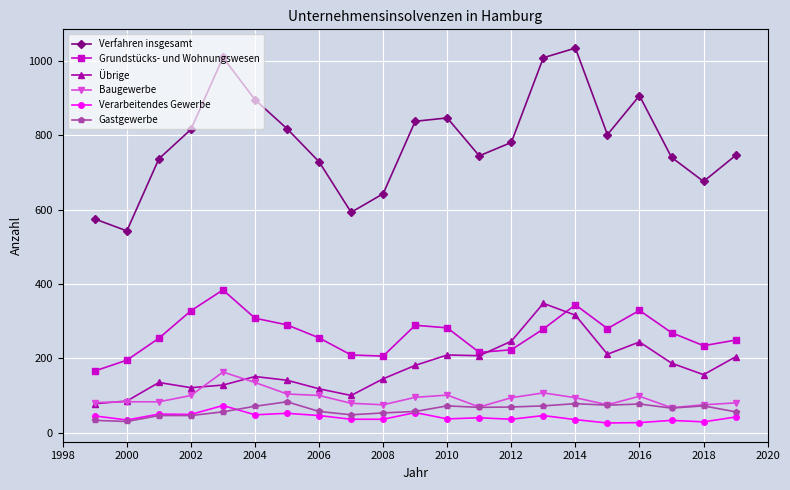

Which series has the largest range (max minus min)?

Verfahren insgesamt